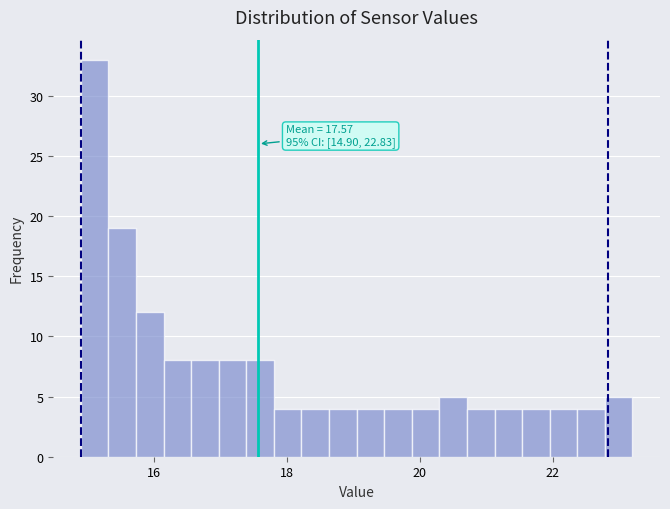

Around what value on the x-axis is the tallest bar? Give the approximate position of its centre, as read against the axis.

15.2